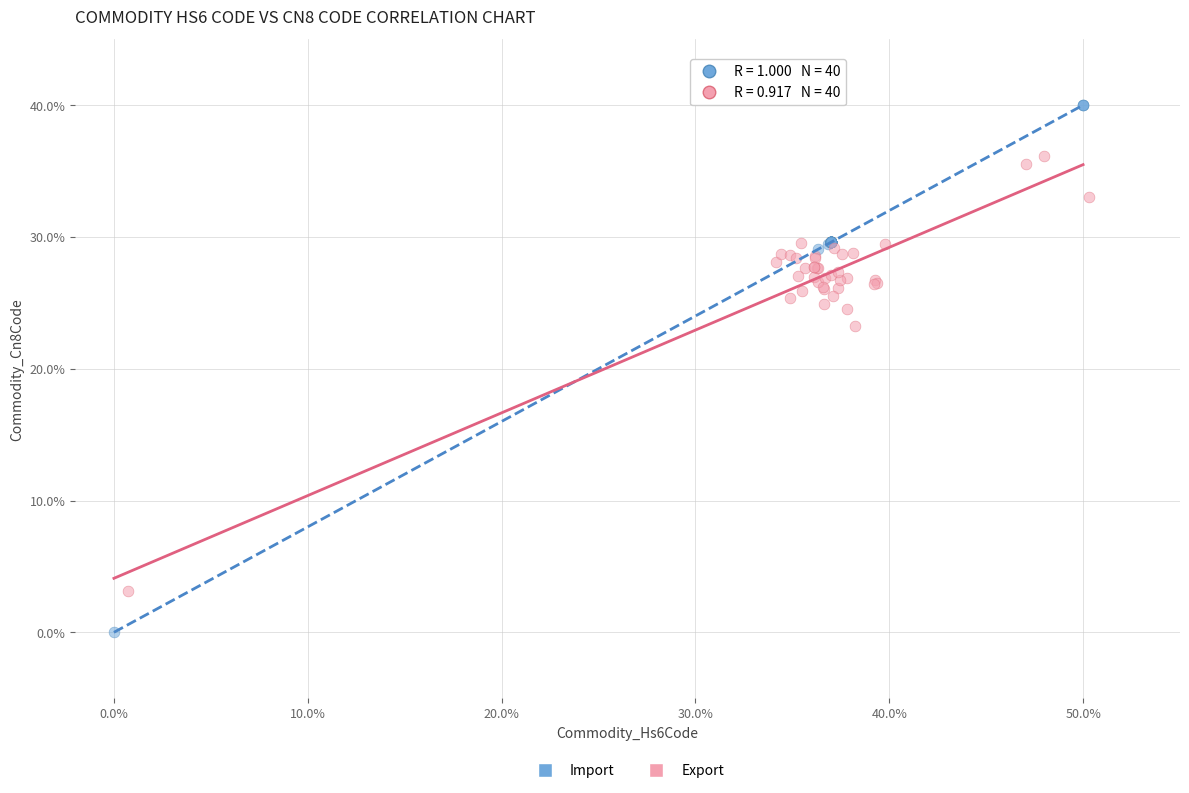

Which series has the largest Y range (max minus min)?

Import